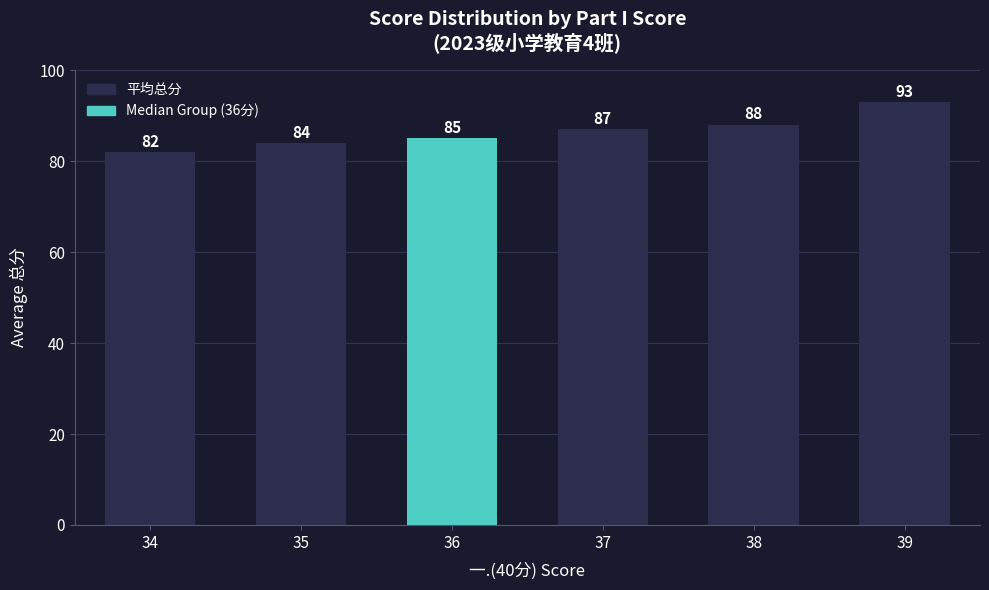

How many data points does each series have?

6